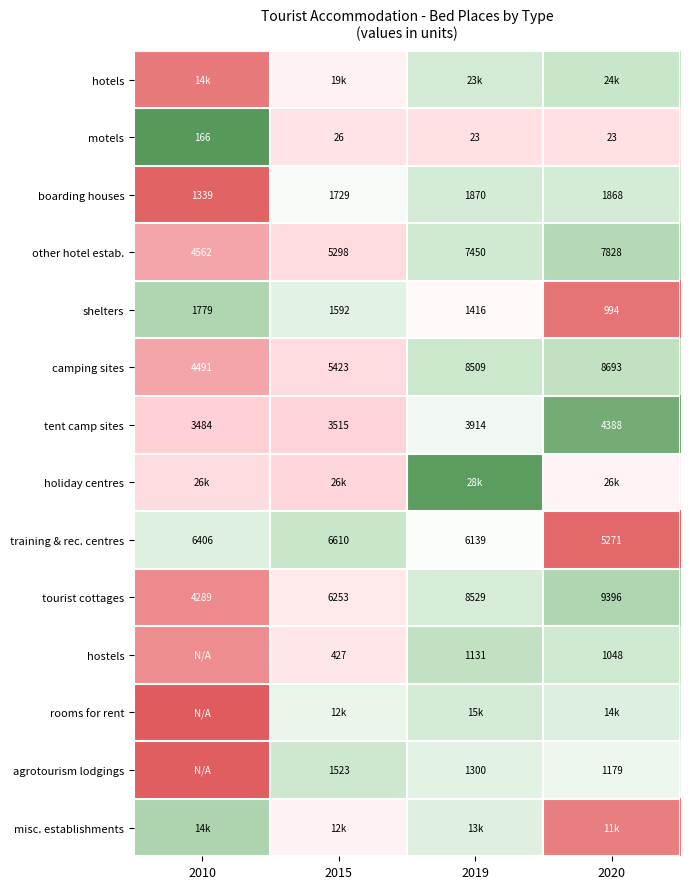

Is the value of motels at 2019 greater than the value of boarding houses at 2020?

No